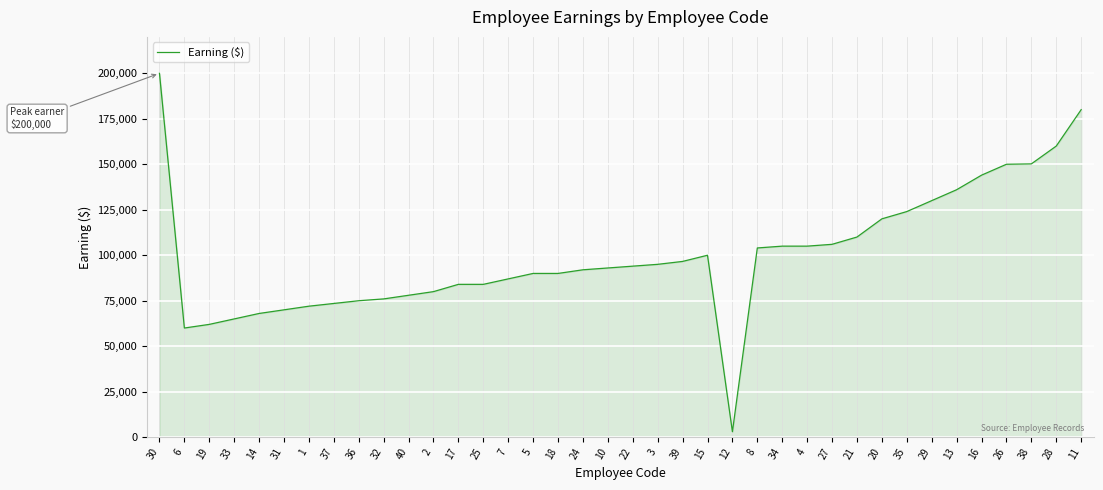

What is the approximate value at 27, to the nearest 100?

106000